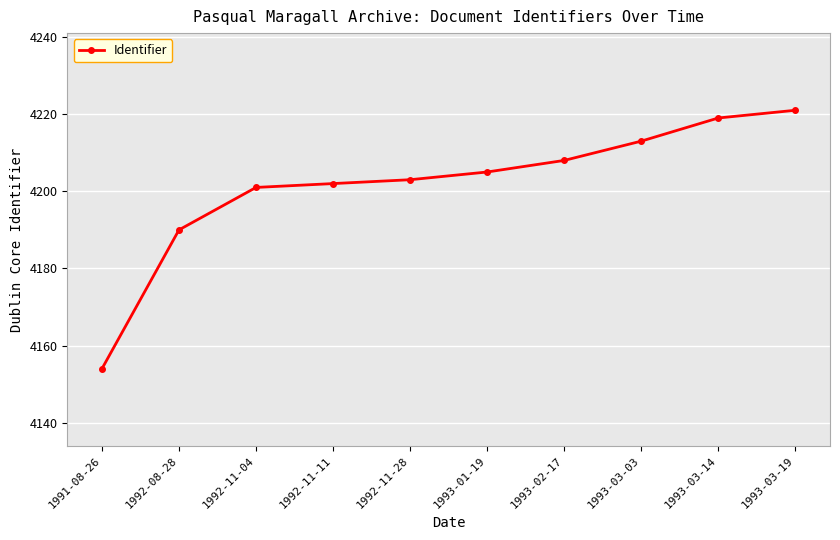

Reading left to right, transcribe all the data shown in this chart.

4154	4190	4201	4202	4203	4205	4208	4213	4219	4221